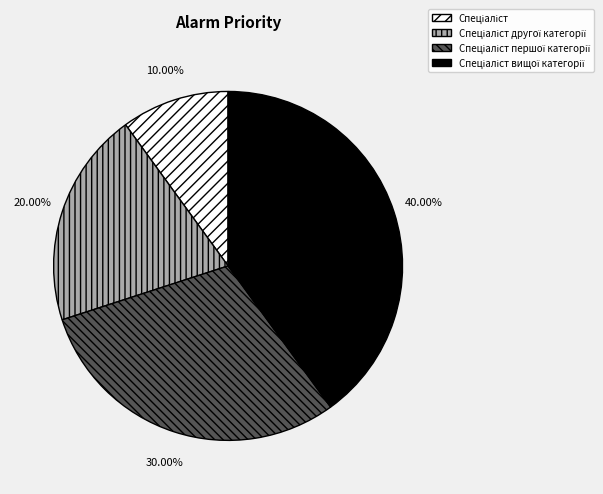

To the nearest percent, what is the average slice percentage?

25%